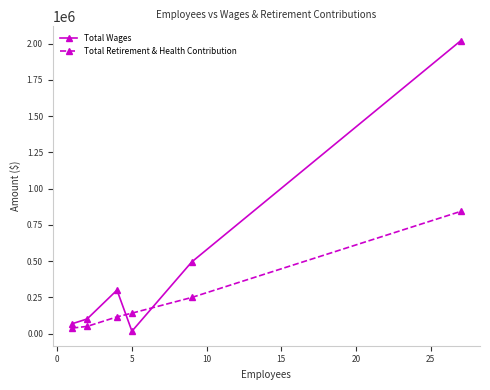

How many values in the Total Wages series are below 299700?

3